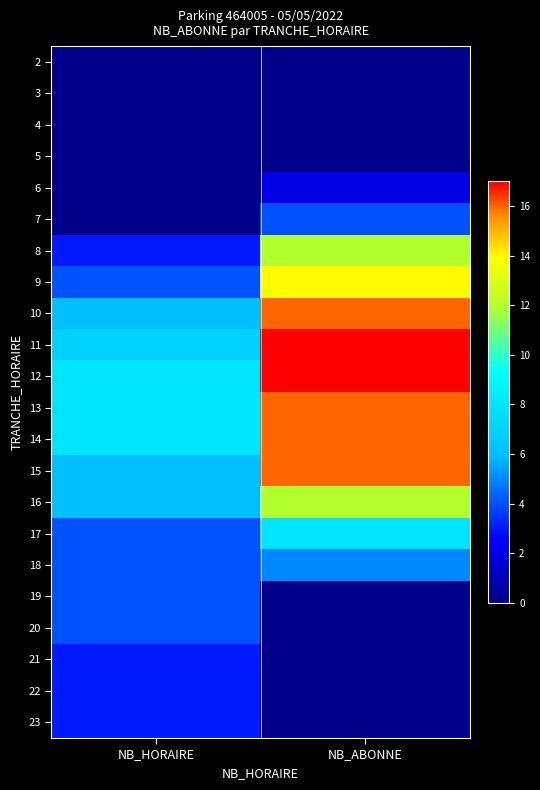

At how many categories does at least one series exceed 3?

2